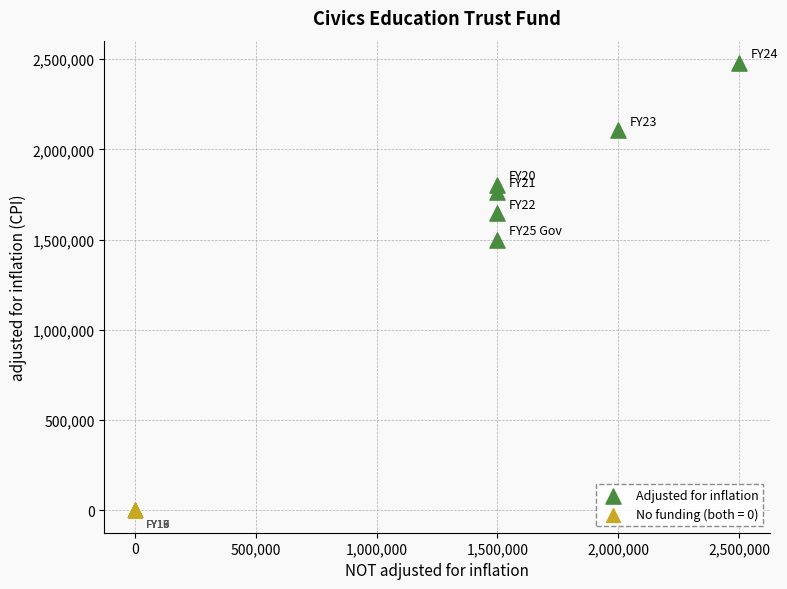

Which series reaches the maximum Y coordinate?

Adjusted for inflation